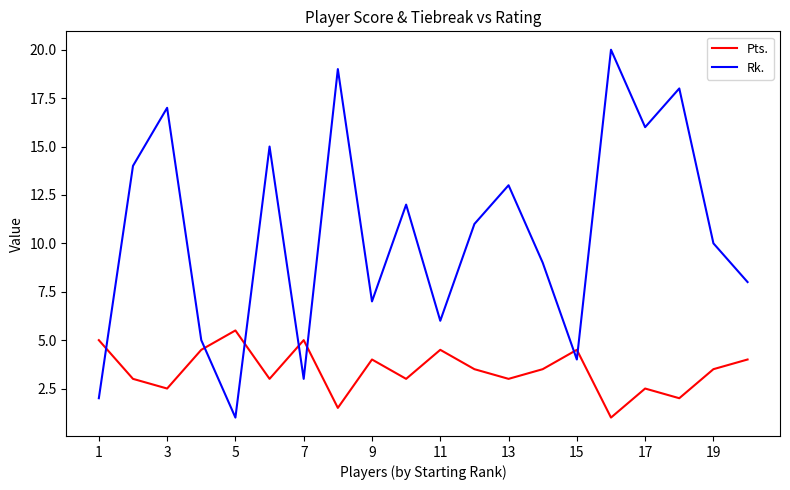

Reading left to right, list all the values displayed in this chart.

Pts.: 5.0	3.0	2.5	4.5	5.5	3.0	5.0	1.5	4.0	3.0	4.5	3.5	3.0	3.5	4.5	1.0	2.5	2.0	3.5	4.0
Rk.: 2.0	14.0	17.0	5.0	1.0	15.0	3.0	19.0	7.0	12.0	6.0	11.0	13.0	9.0	4.0	20.0	16.0	18.0	10.0	8.0